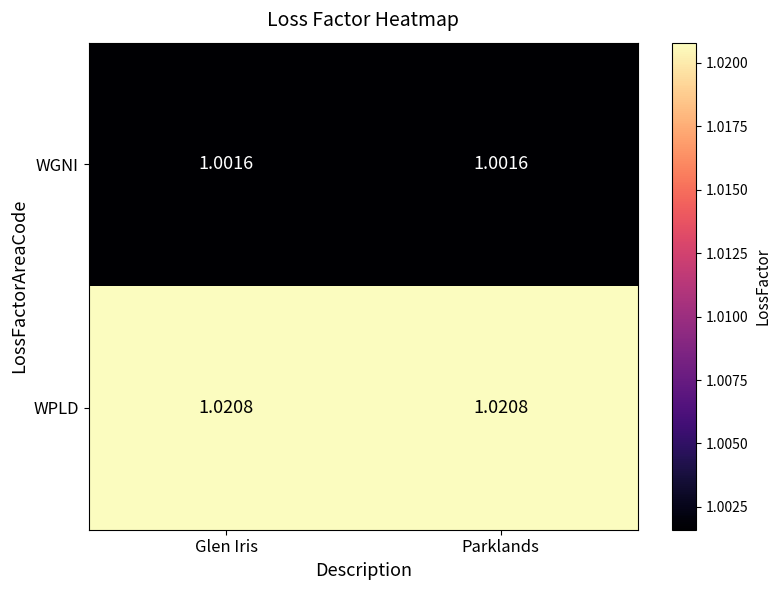

At Parklands, list the series in order from smallest to largest.

WGNI, WPLD